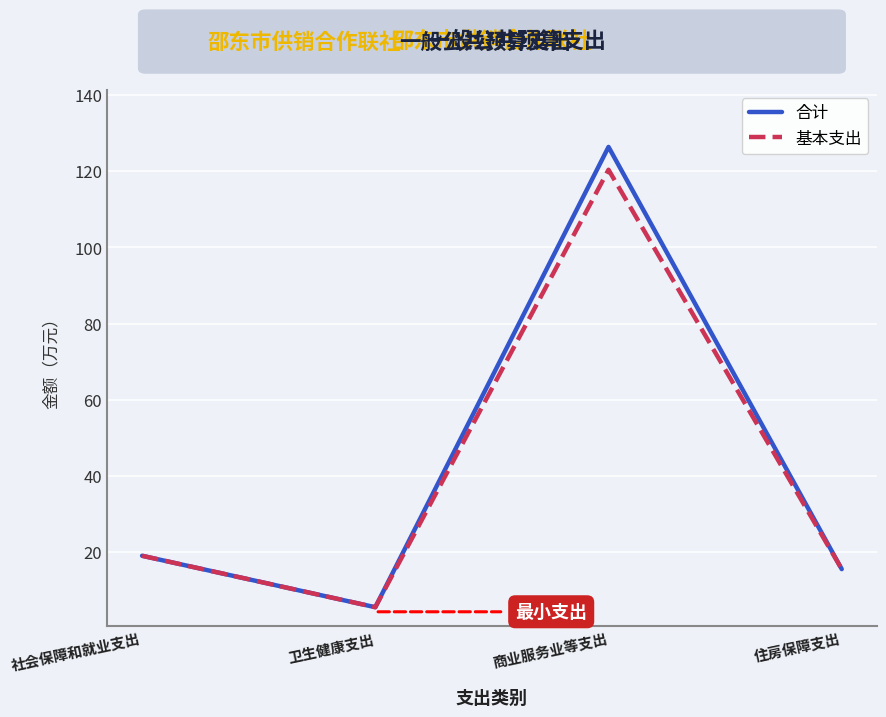

What position from the left is 卫生健康支出?

2